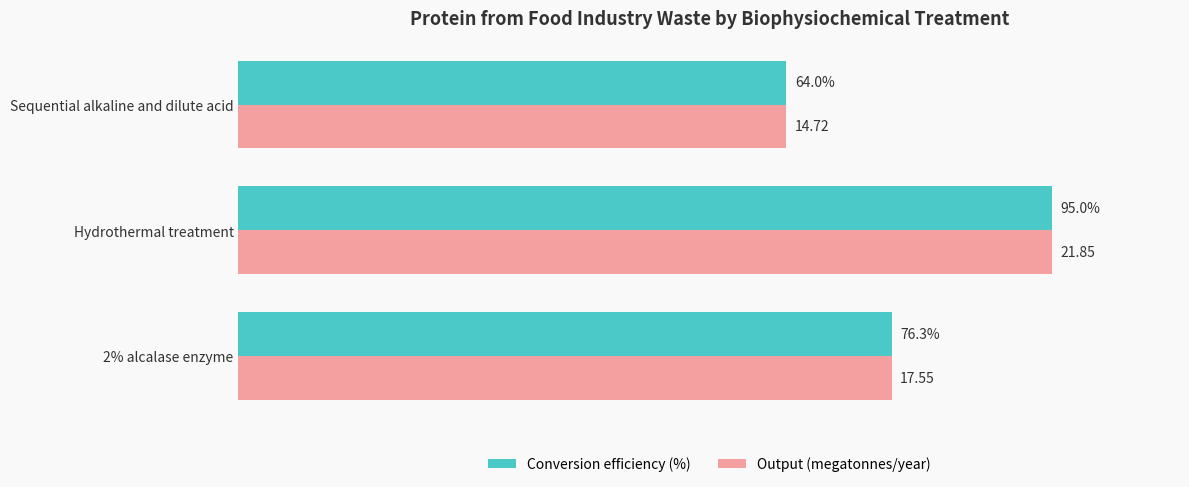

Which label corresponds to the largest value in the chart?

Hydrothermal treatment